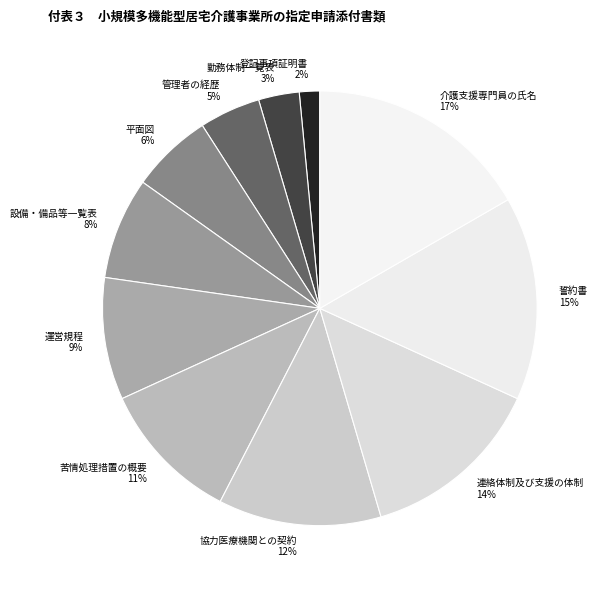

Is the sum of 苦情処理措置の概要 and 平面図 greater than half?

No